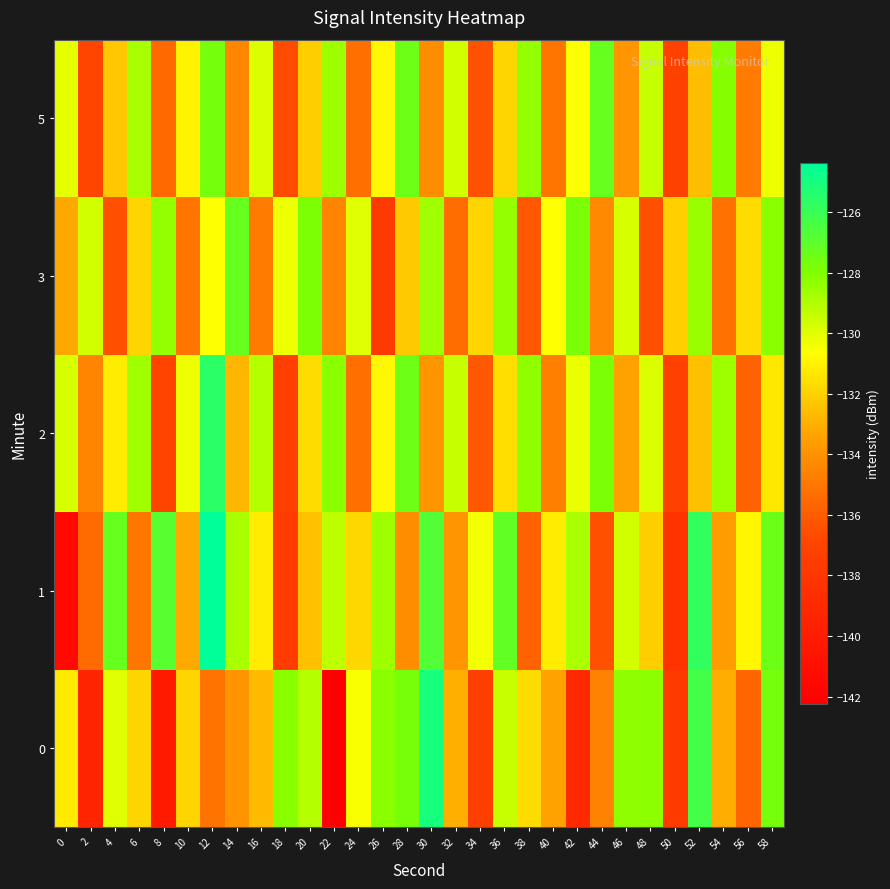

Reading left to right, what are all the values shown in this chart?

0: 0=-131.2	2=-139.2	4=-130.0	6=-131.8	8=-140.2	10=-131.9	12=-135.1	14=-133.9	16=-132.6	18=-128.1	20=-129.1	22=-142.2	24=-130.6	26=-128.2	28=-127.7	30=-125.0	32=-133.0	34=-137.3	36=-129.5	38=-131.7	40=-133.4	42=-139.0	44=-134.6	46=-128.3	48=-128.2	50=-137.6	52=-126.3	54=-133.0	56=-135.7	58=-127.7
1: 0=-141.5	2=-135.4	4=-127.3	6=-135.0	8=-126.8	10=-133.1	12=-124.4	14=-128.8	16=-131.2	18=-137.6	20=-132.5	22=-129.3	24=-131.8	26=-128.6	28=-134.2	30=-126.7	32=-133.9	34=-130.4	36=-127.1	38=-135.8	40=-131.2	42=-128.9	44=-136.4	46=-129.7	48=-132.1	50=-138.2	52=-125.8	54=-133.6	56=-130.9	58=-127.4
2: 0=-129.8	2=-134.5	4=-131.2	6=-128.7	8=-136.9	10=-130.3	12=-125.6	14=-132.8	16=-129.1	18=-137.4	20=-131.7	22=-128.2	24=-135.3	26=-130.8	28=-127.5	30=-133.9	32=-129.4	34=-136.1	36=-131.6	38=-128.3	40=-134.7	42=-130.2	44=-127.8	46=-133.4	48=-129.9	50=-137.2	52=-132.5	54=-128.6	56=-135.8	58=-131.3
3: 0=-133.2	2=-129.7	4=-136.4	6=-131.9	8=-128.4	10=-135.1	12=-130.6	14=-127.3	16=-134.8	18=-130.3	20=-127.9	22=-134.5	24=-130.0	26=-137.7	28=-132.2	30=-128.7	32=-135.4	34=-131.9	36=-128.4	38=-136.1	40=-130.6	42=-127.8	44=-134.3	46=-129.8	48=-136.5	50=-132.0	52=-128.5	54=-135.2	56=-131.7	58=-128.2
5: 0=-130.1	2=-136.8	4=-132.3	6=-128.8	8=-135.5	10=-131.0	12=-127.7	14=-134.4	16=-129.9	18=-136.6	20=-132.1	22=-128.6	24=-135.3	26=-130.8	28=-127.5	30=-134.2	32=-129.7	34=-136.4	36=-131.9	38=-128.4	40=-135.1	42=-130.6	44=-127.3	46=-133.9	48=-129.4	50=-137.1	52=-132.6	54=-128.1	56=-134.8	58=-130.3